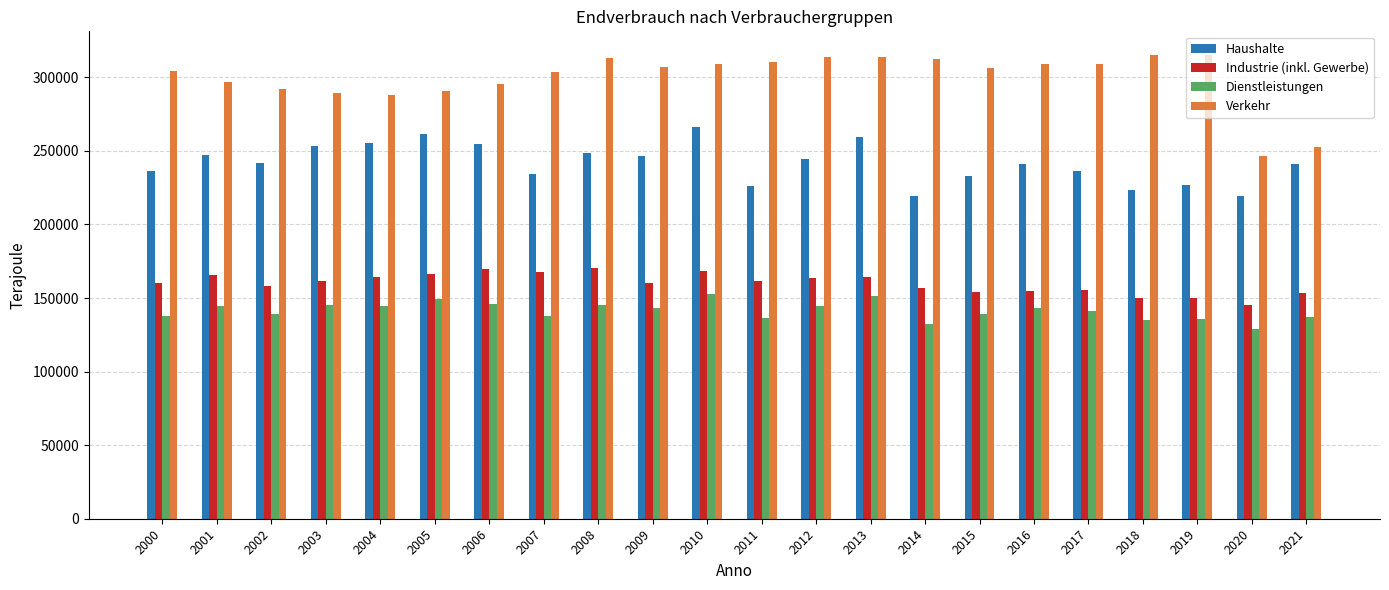

What is the difference between the second highest and second lowest values in the Verkehr series?

62510